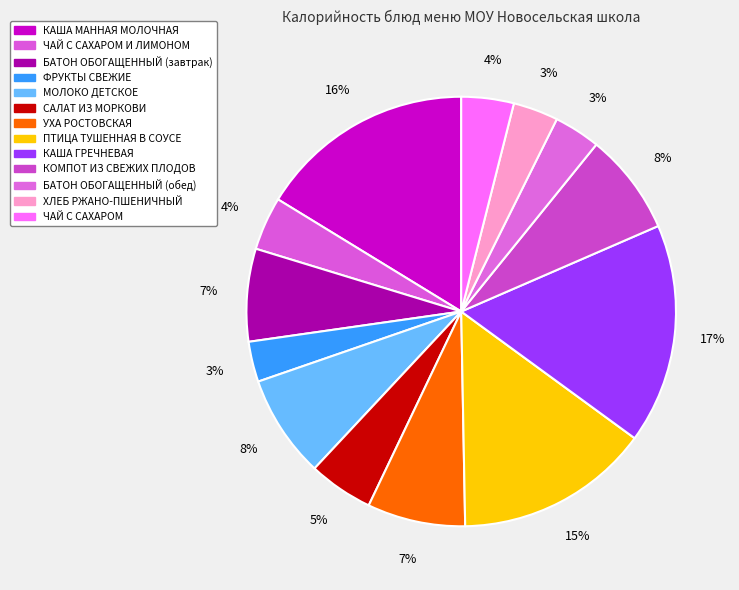

Is it true that КОМПОТ ИЗ СВЕЖИХ ПЛОДОВ is 8% of the pie?

True